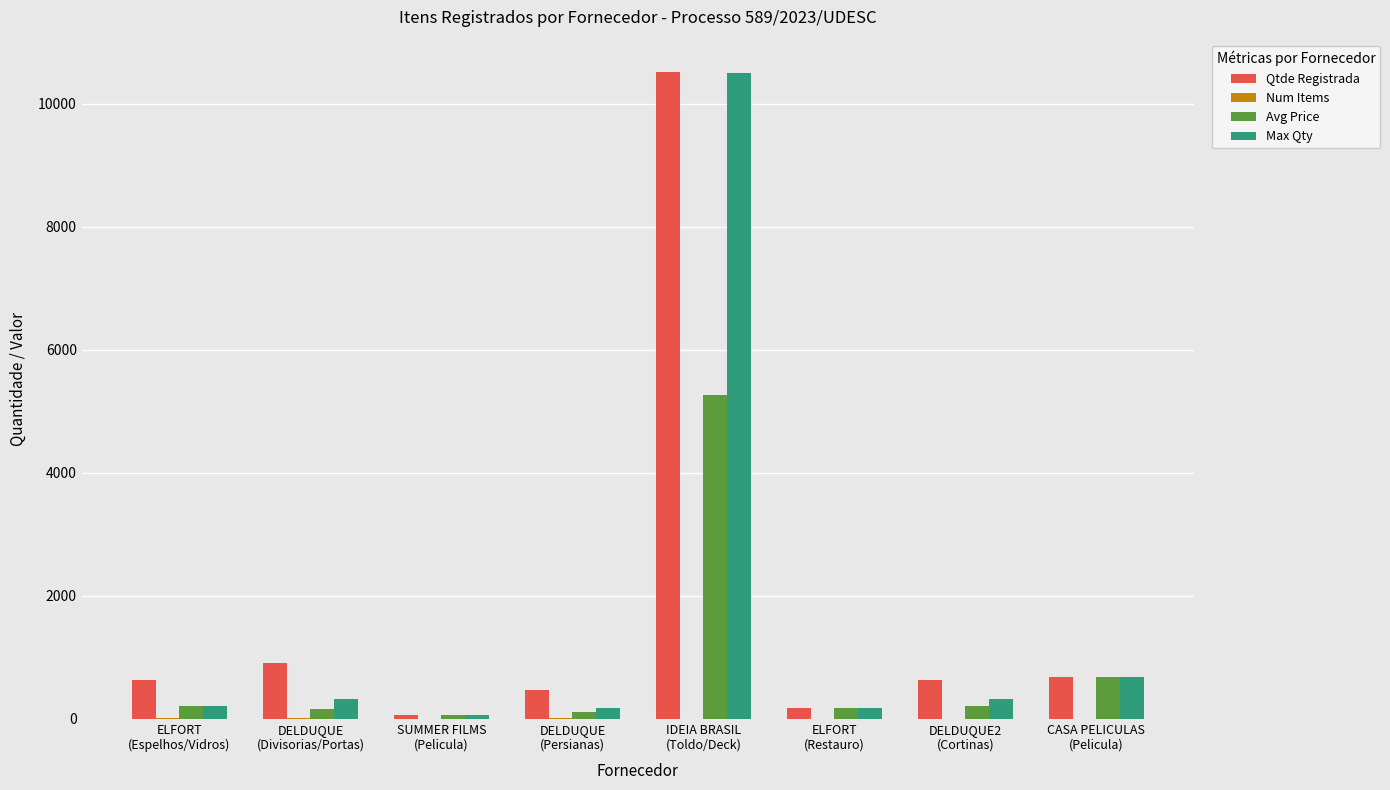

What is the maximum value for Max Qty?

10495.0